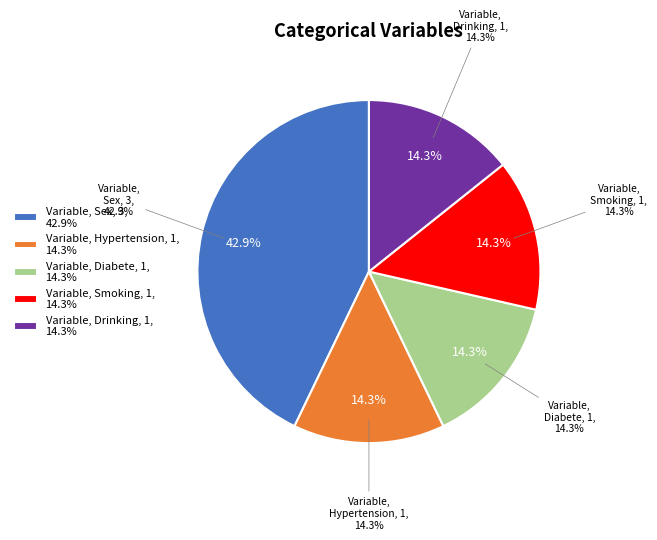

What is the change in value from Sex-Male to Smoking-Absence?

-2